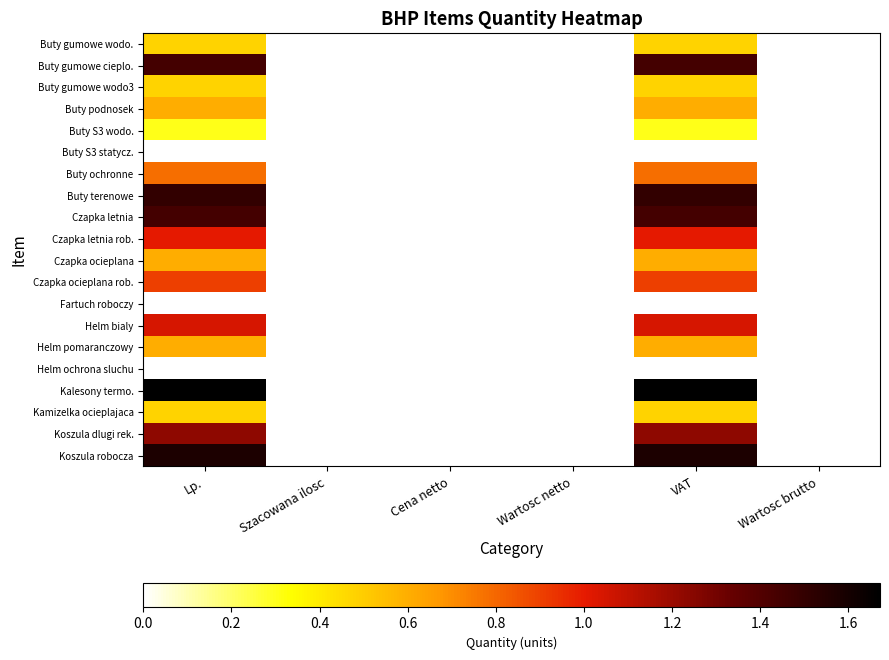

How many positive values does the Koszula robocza series have?

2